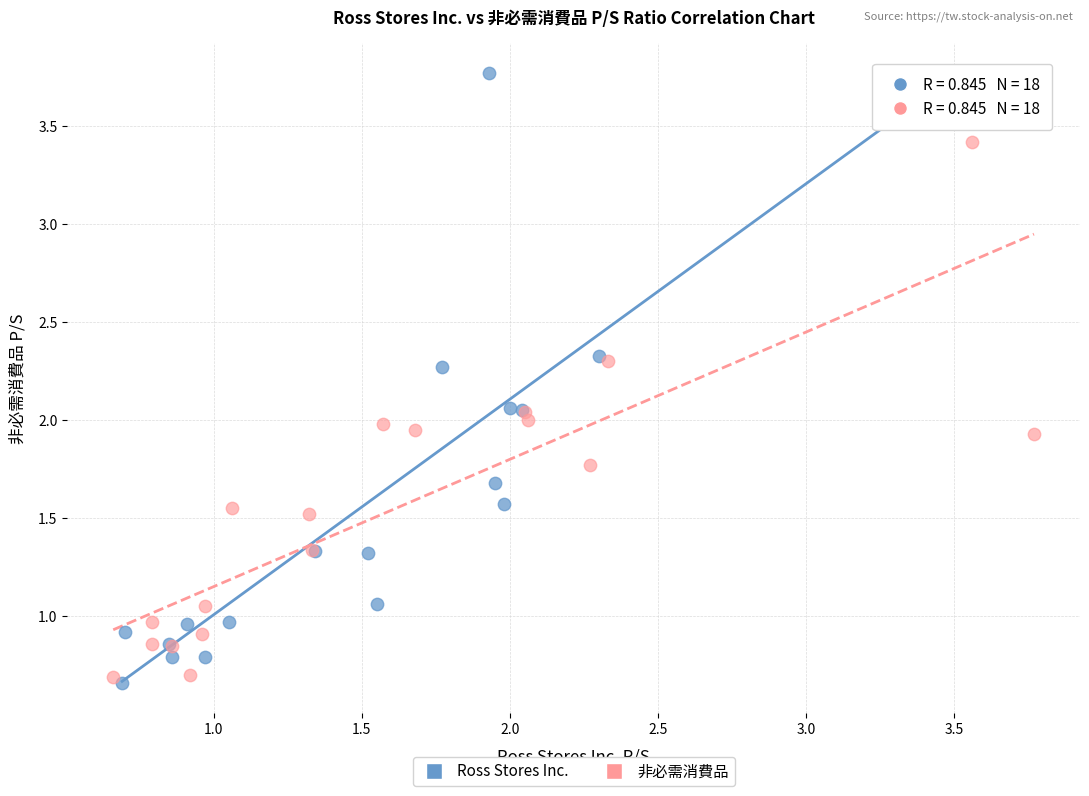

Which series has the largest Y range (max minus min)?

Ross Stores Inc.